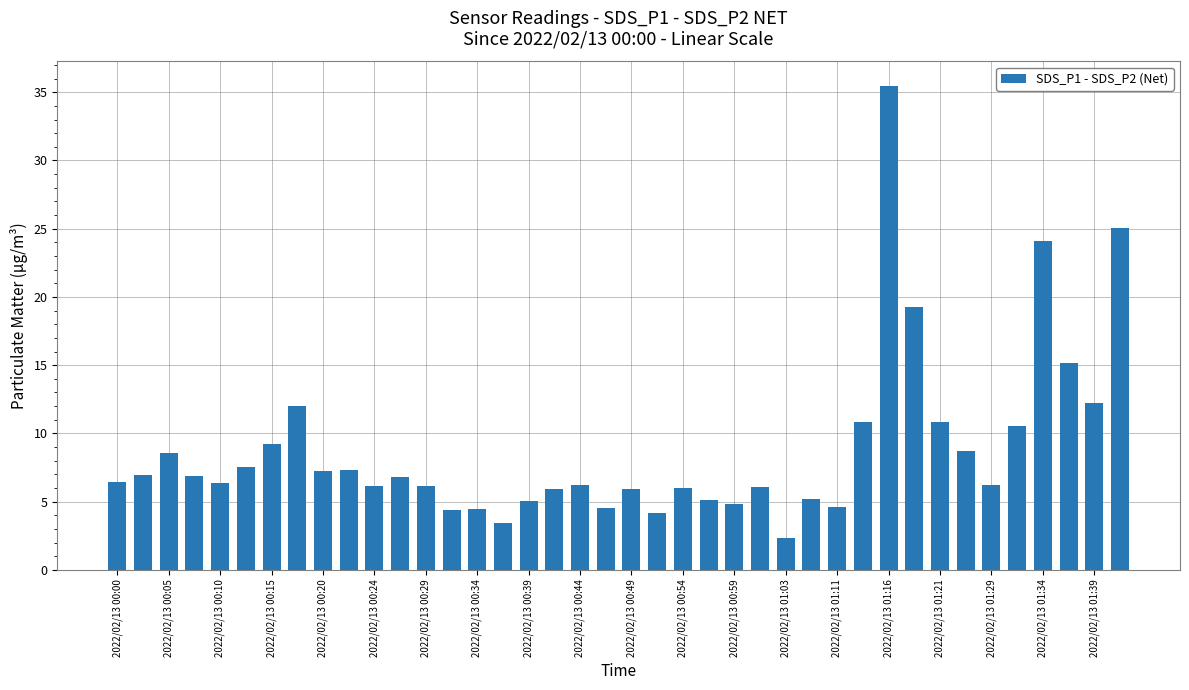

What is the average value?

8.9